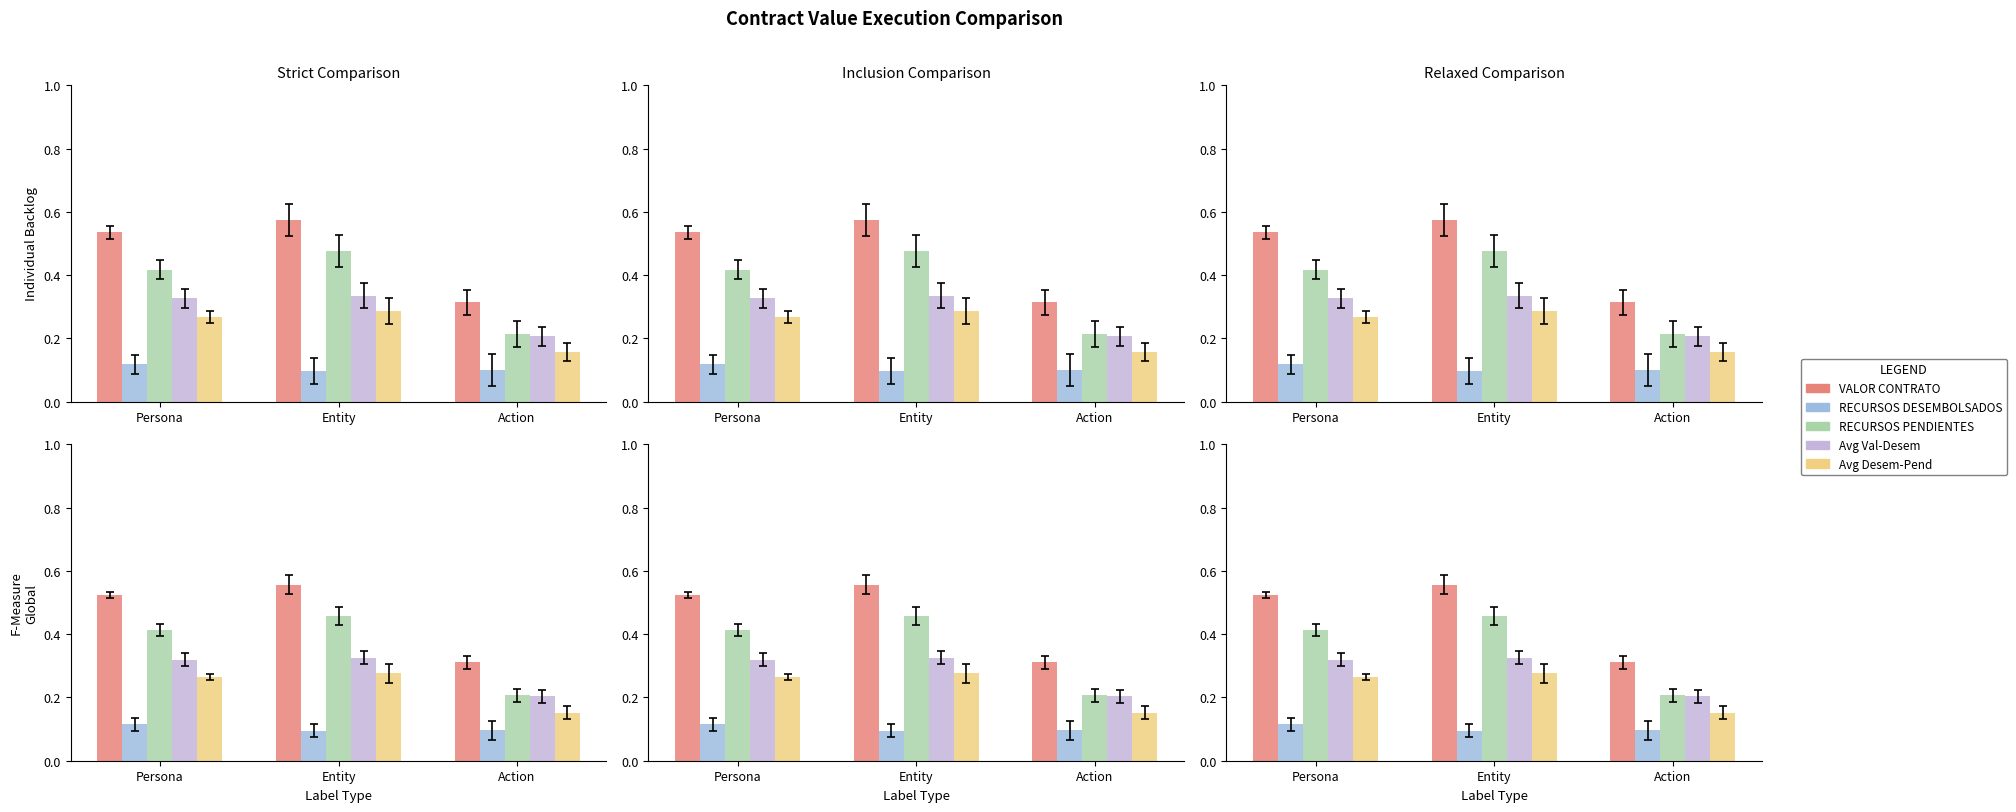

What is the maximum value for RECURSOS PENDIENTES?

0.5